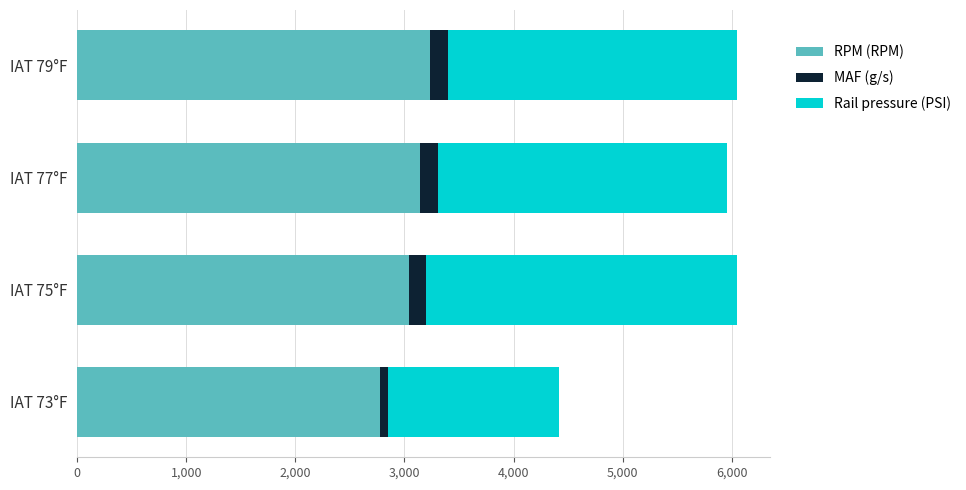

What is the lowest value of the RPM (RPM) series?

2771.0